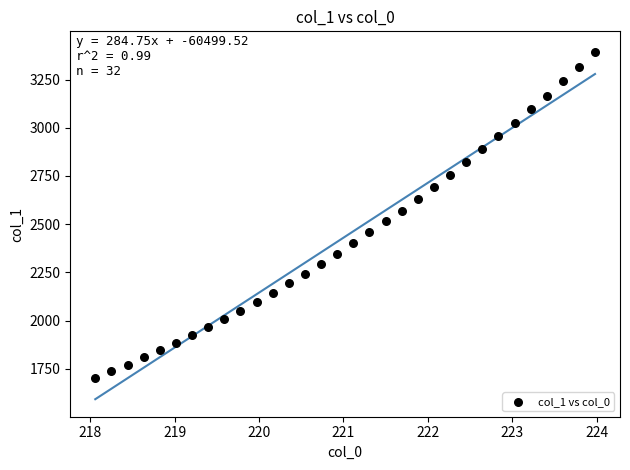

What is the range of X values (max minus min)?

5.9